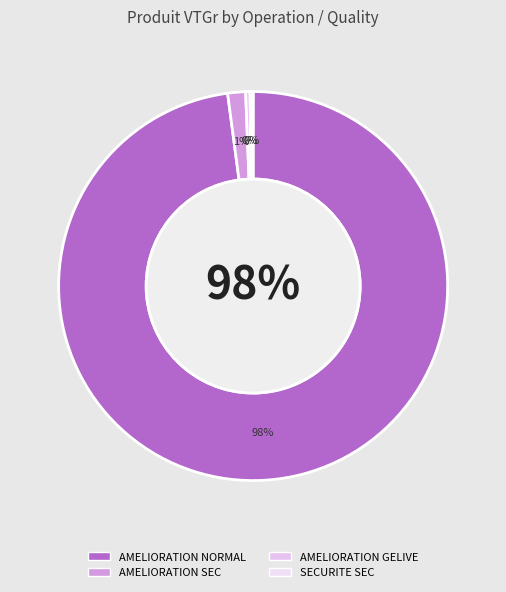

Which category accounts for the majority?

AMELIORATION_NORMAL